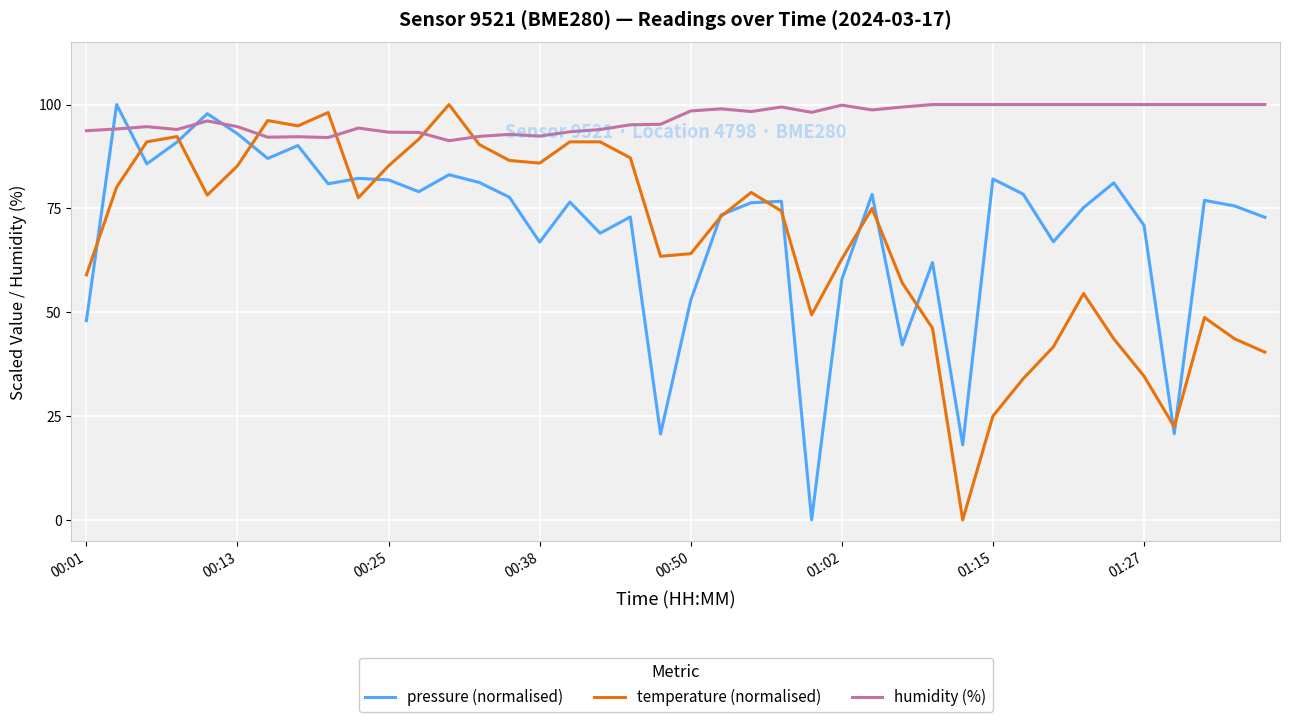

True or false: temperature (normalised) and humidity (%) cross at least once.

True